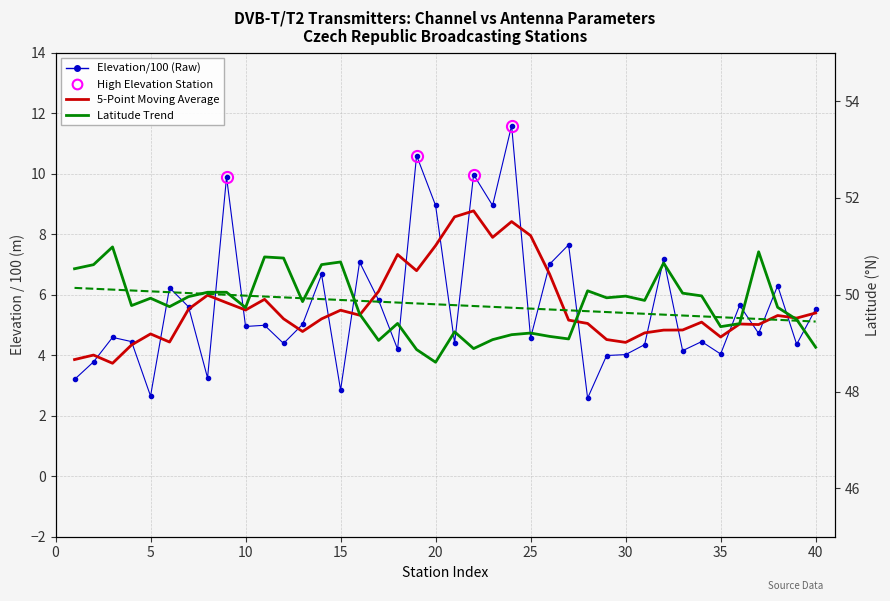

The value of Long-Term Trend (Latitude) at 25 is 49.8. True or false?

True